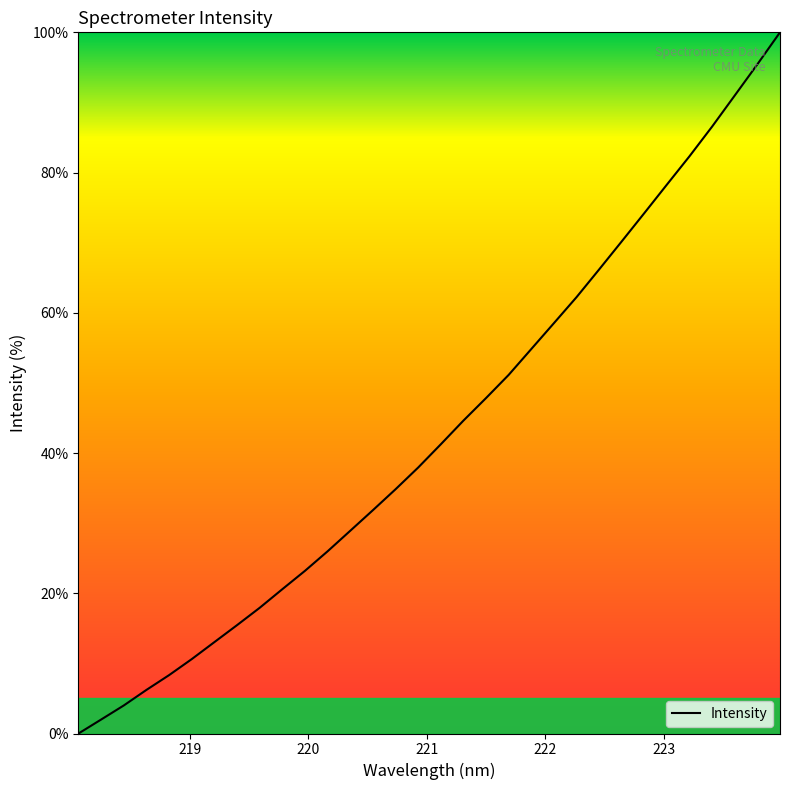

True or false: the data has more than 0 interior local peaks.

False